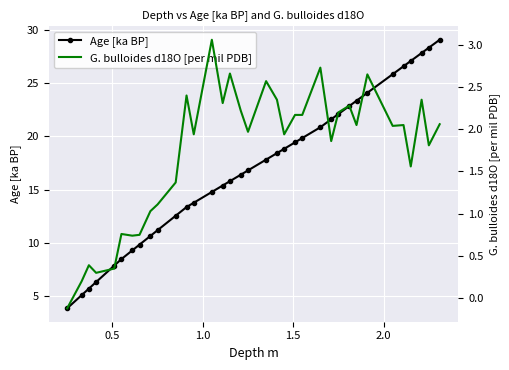

What is the difference between the second highest and second lowest values in the Age [ka BP] series?

23.2